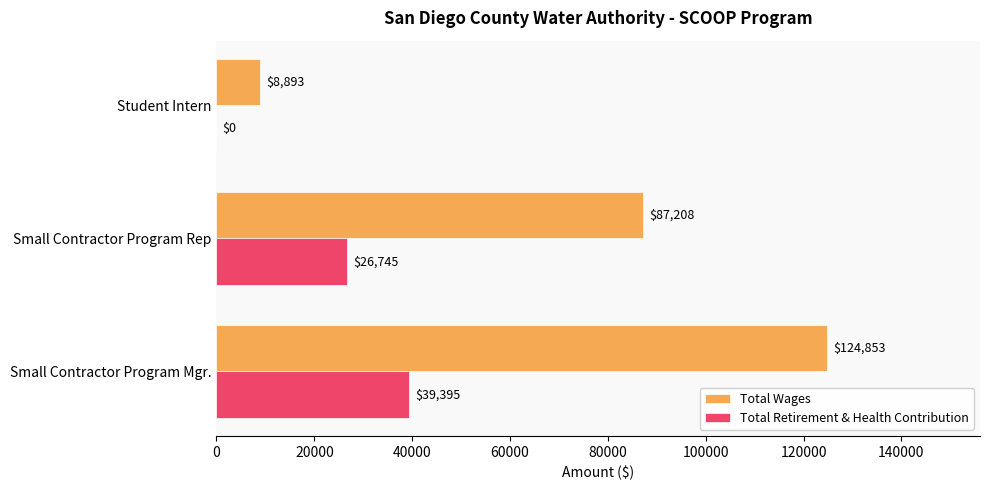

Is the value of Total Retirement & Health Contribution at Small Contractor Program Mgr. greater than the value of Total Wages at Small Contractor Program Rep?

No